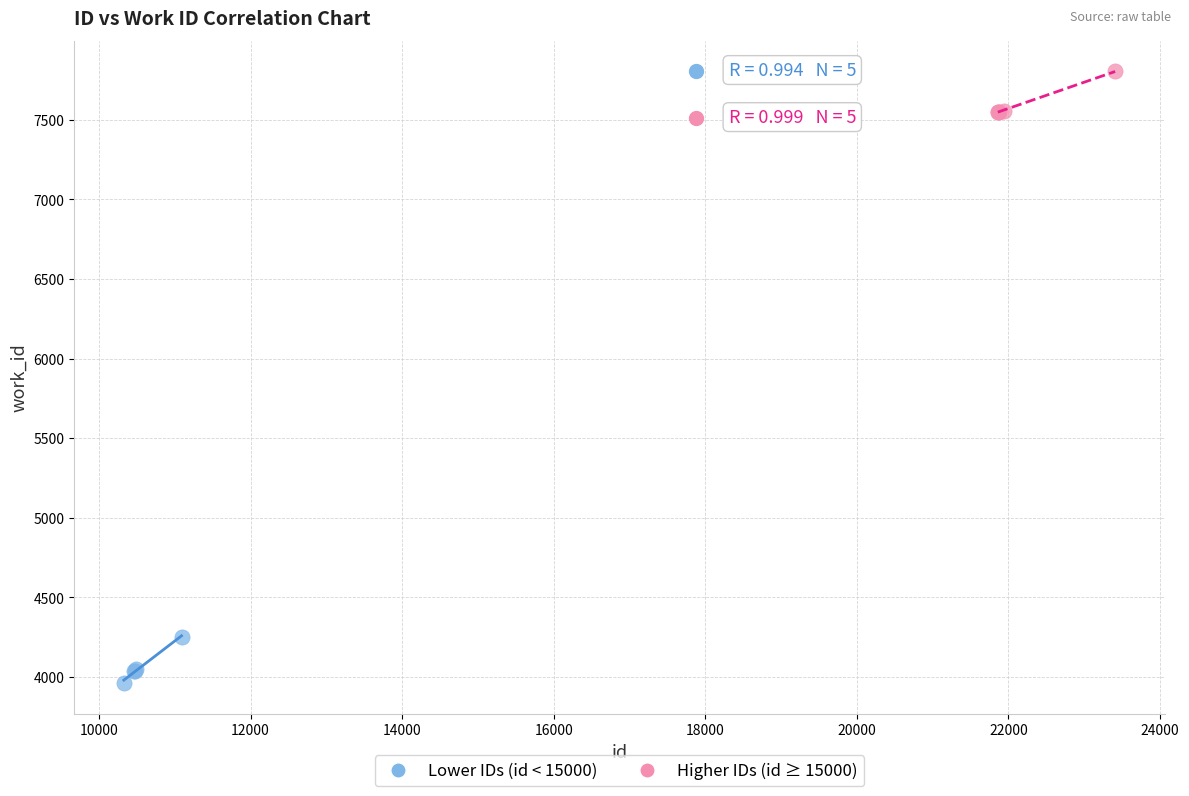

Which series contains the lowest Y value?

Lower IDs (id < 15000)